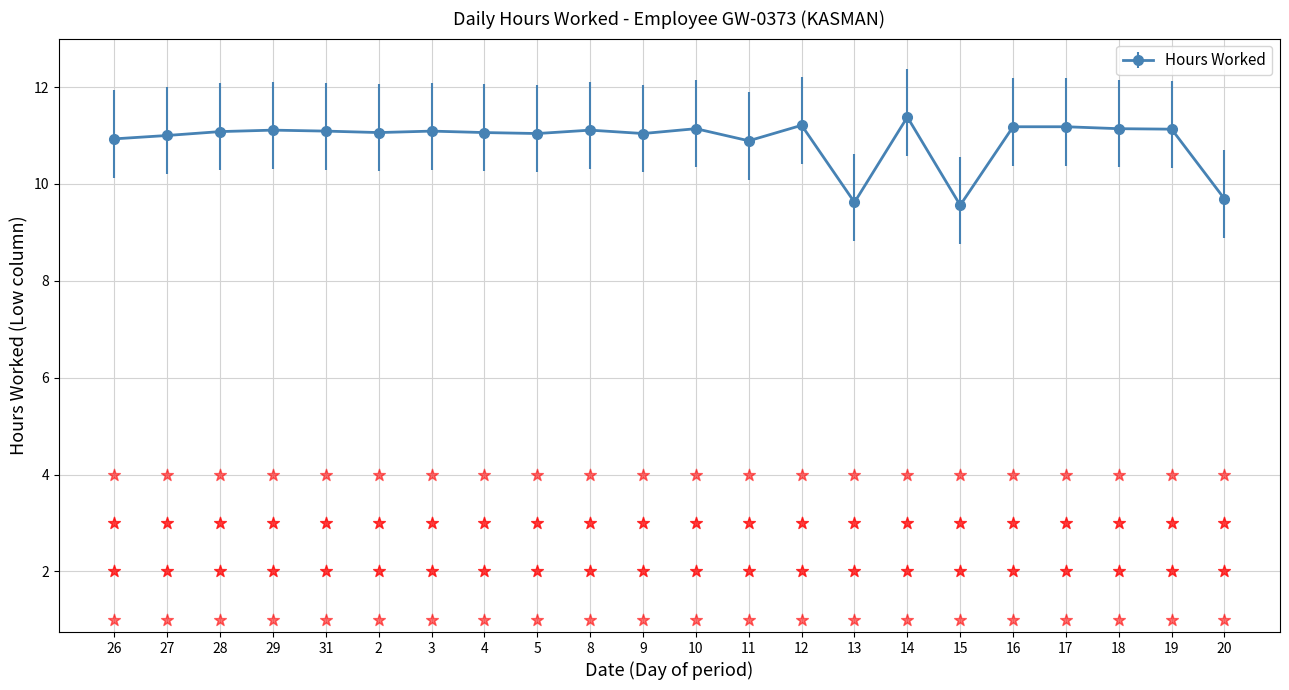

What is the change in value from 8 to 9?

-0.1